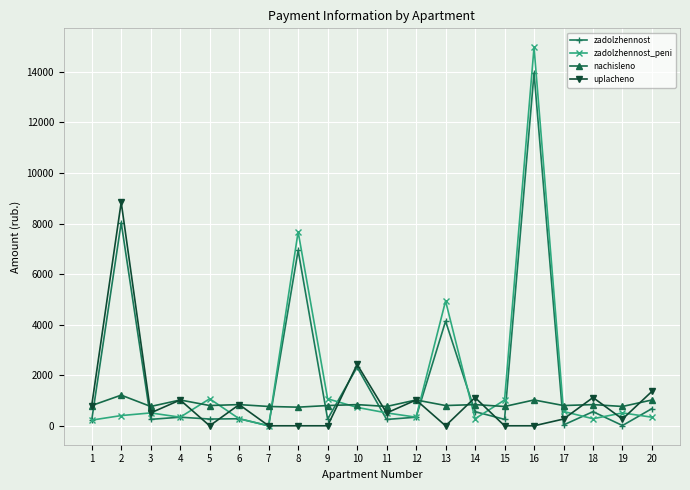

The value of zadolzhennost at 8 is 2139.8. True or false?

False